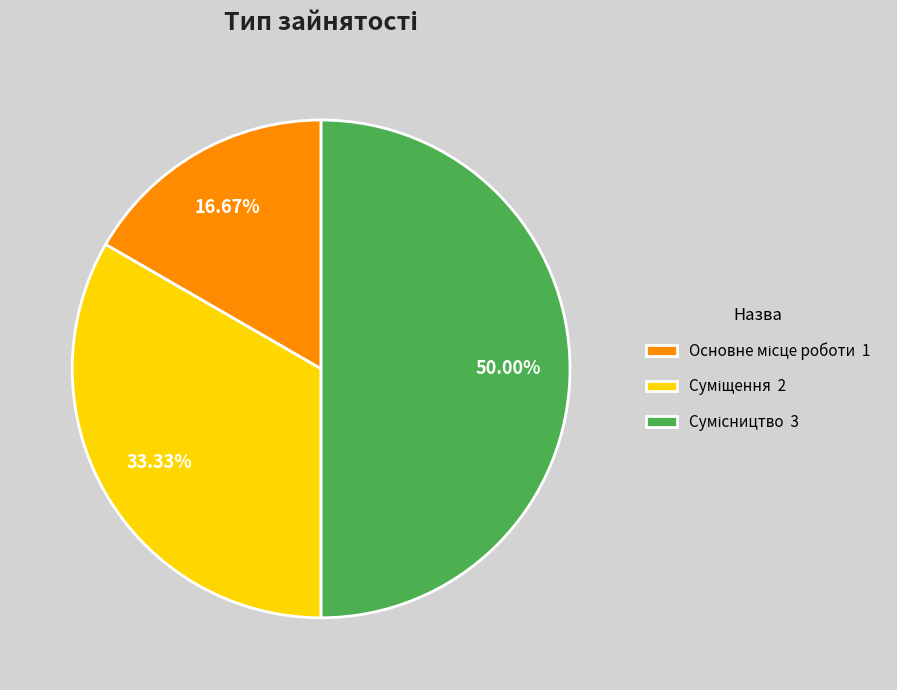

Between Основне місце роботи and Суміщення, which is larger?

Суміщення